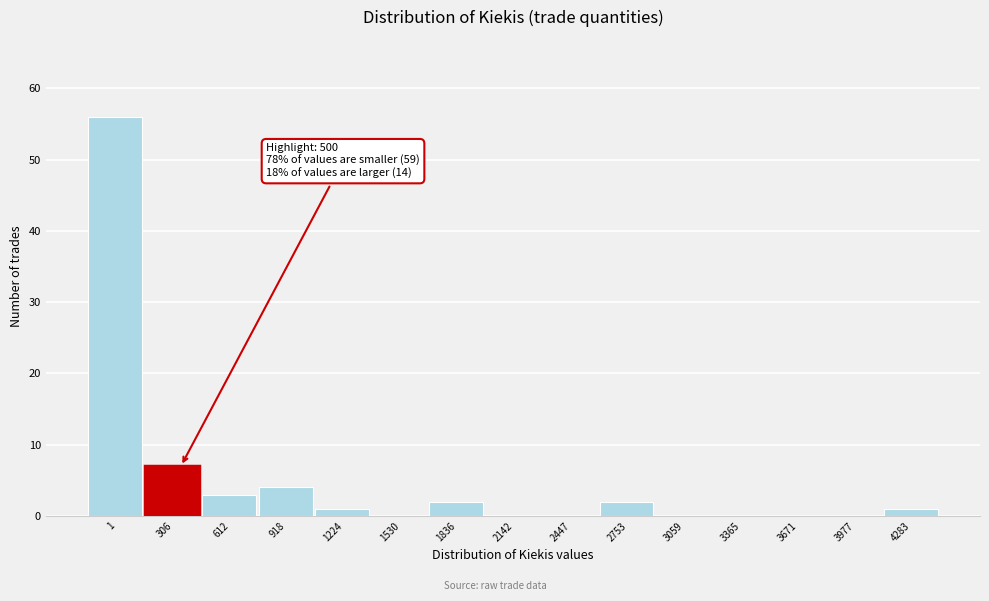

Reading right to left, what are all the values shown in this chart?

4283=1	3977=0	3671=0	3365=0	3059=0	2753=2	2447=0	2142=0	1836=2	1530=0	1224=1	918=4	612=3	306=7	1=56